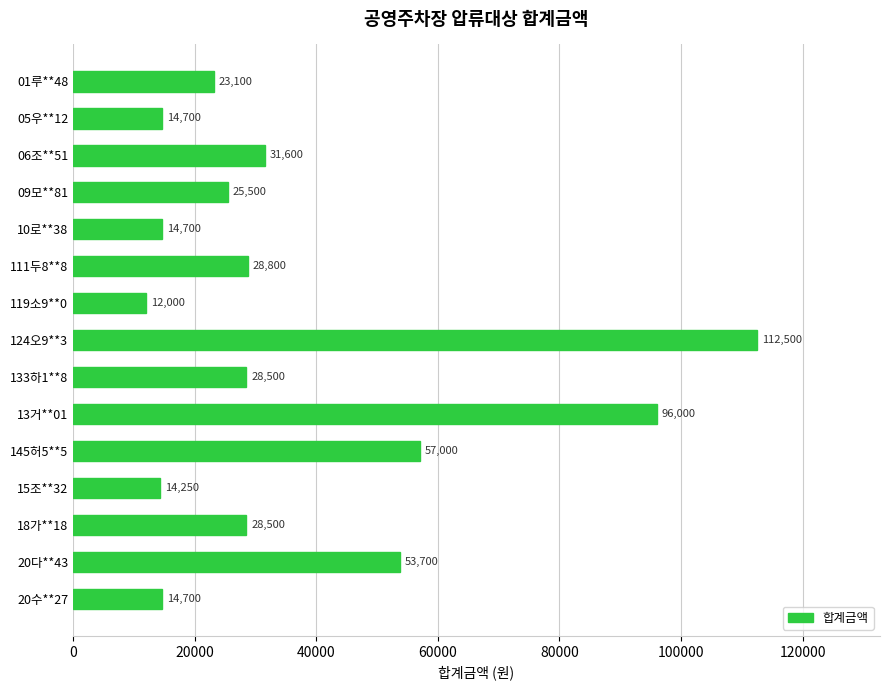

What is the difference between the values at 145허5**5 and 119소9**0?

45000